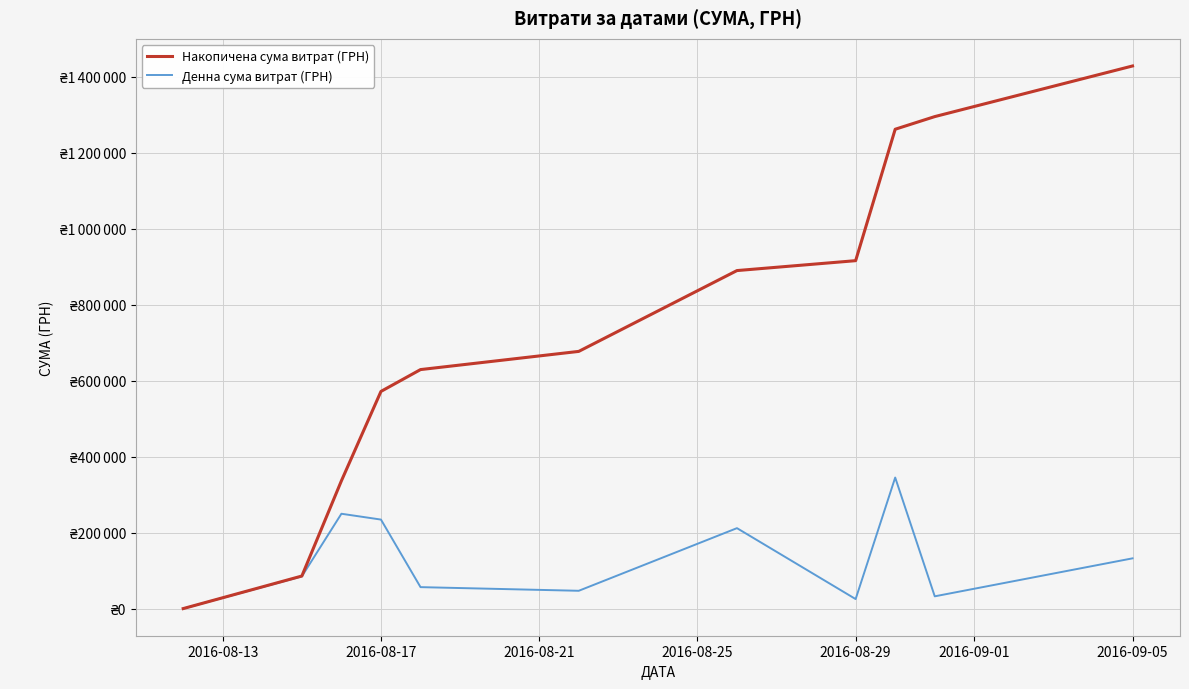

At which label is Денна сума витрат (ГРН) closest to 173342?

2016-09-05